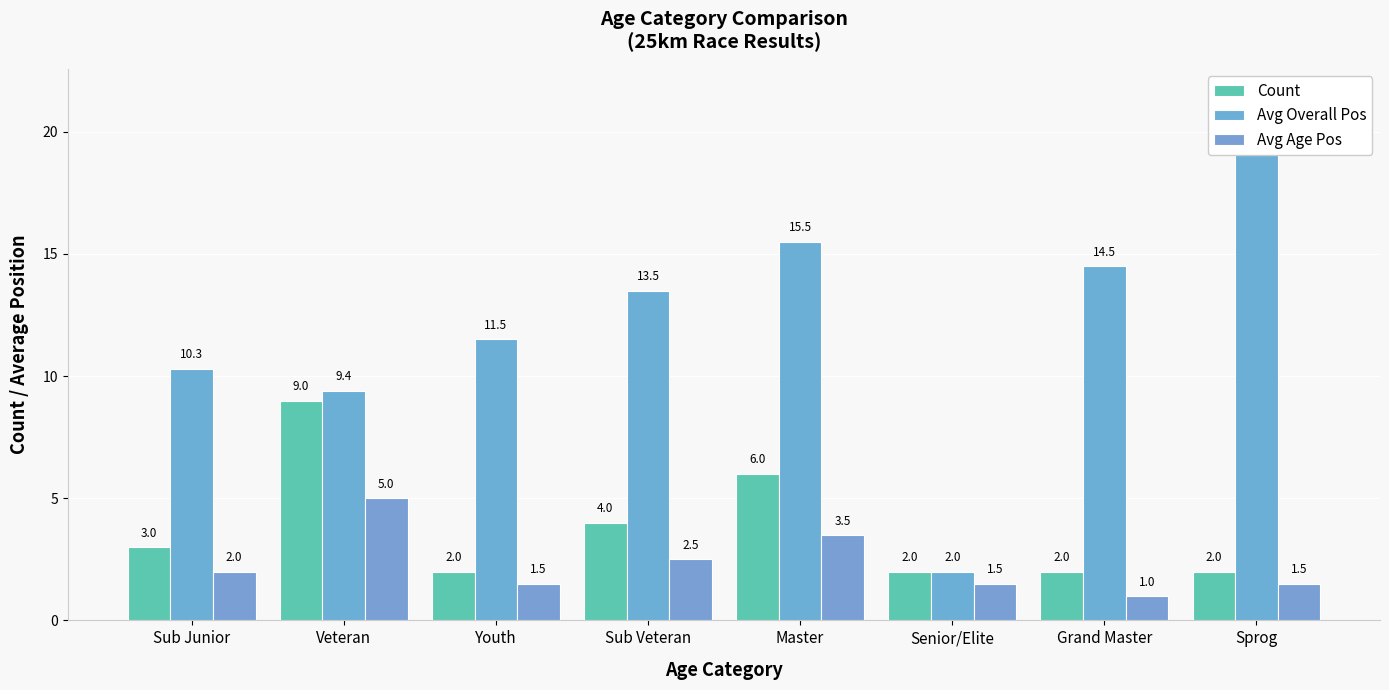

What is the minimum value for Avg Age Pos?

1.0